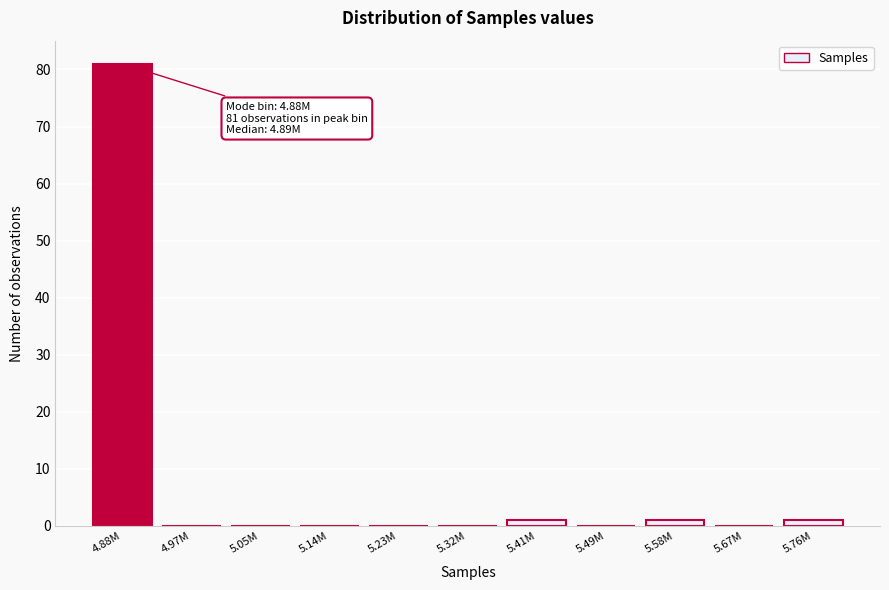

Reading left to right, transcribe all the data shown in this chart.

4.88M=81	4.97M=0	5.05M=0	5.14M=0	5.23M=0	5.32M=0	5.41M=1	5.49M=0	5.58M=1	5.67M=0	5.76M=1